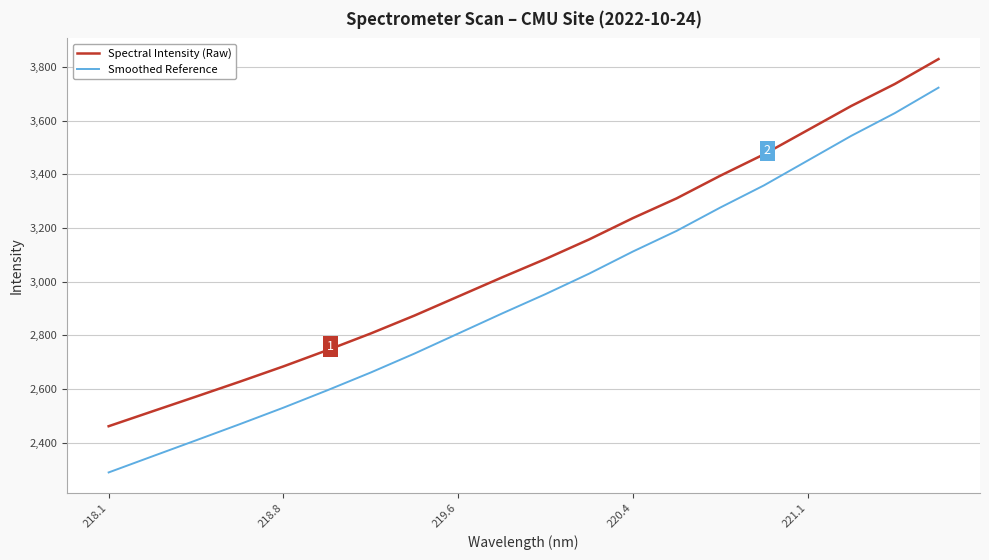

How many lines are shown in the chart?

2